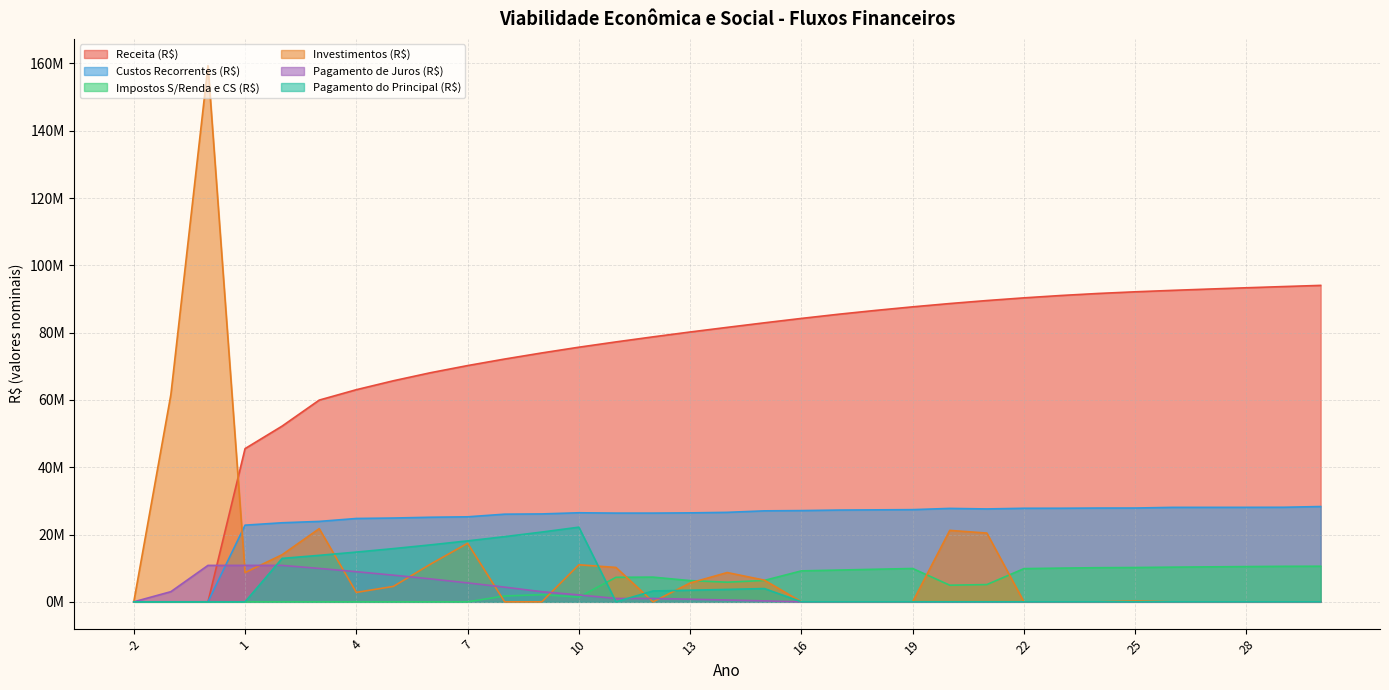

Is it true that Pagamento do Principal (R$) equals 0.0 at 0?

True